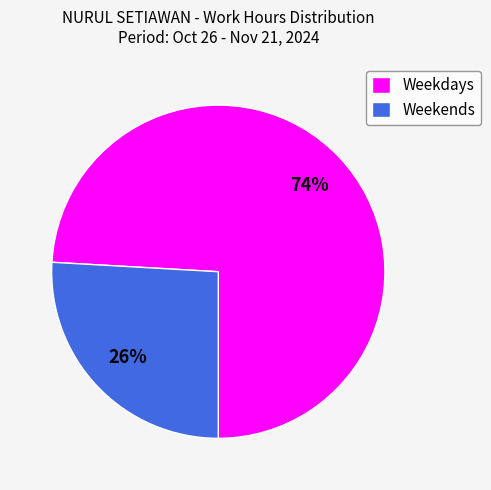

To the nearest percent, what portion does Weekends represent?

26%